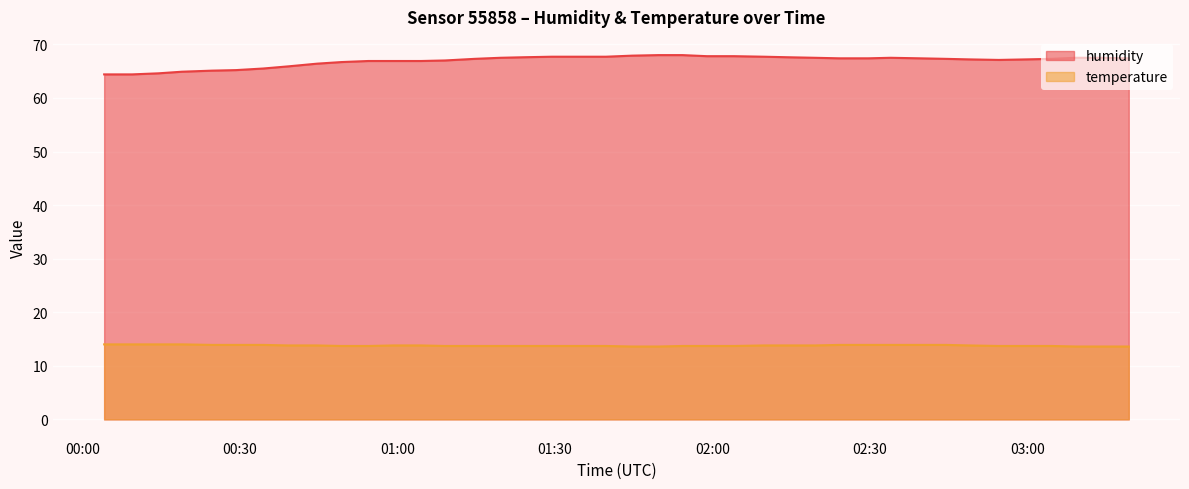

What is the difference between the maximum and minimum values in the temperature series?

0.4